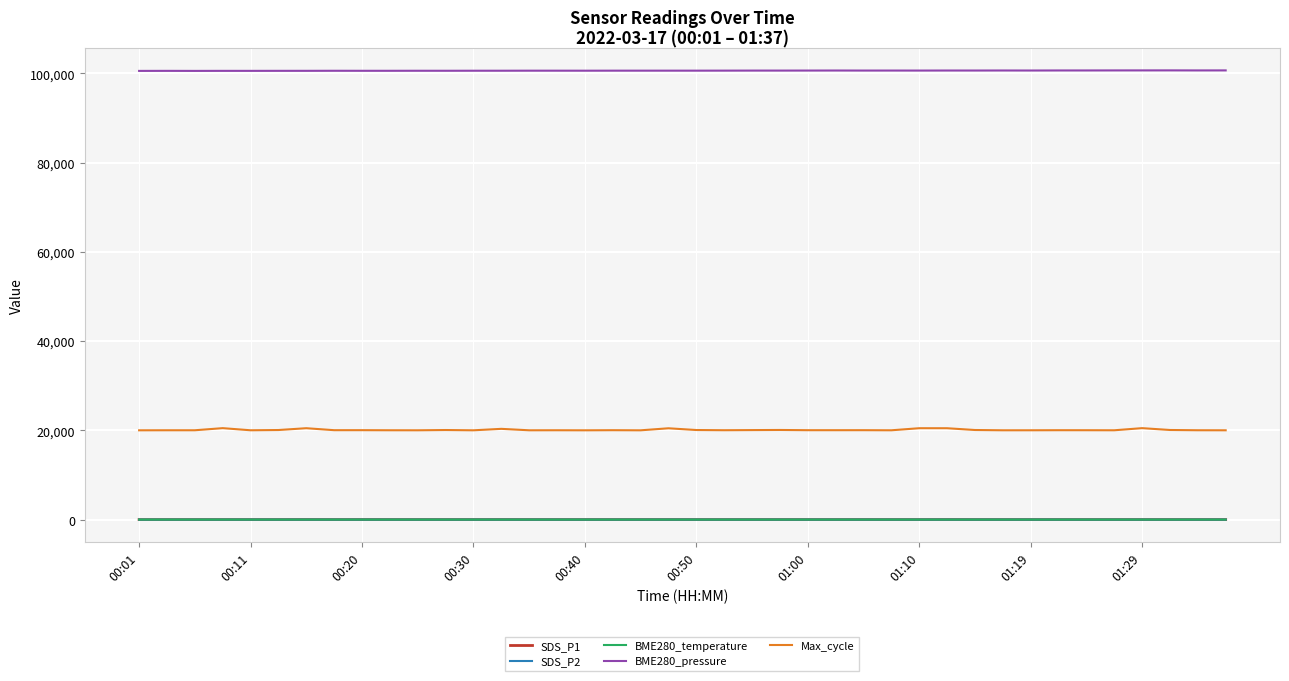

What is the minimum value for BME280_temperature?

5.6